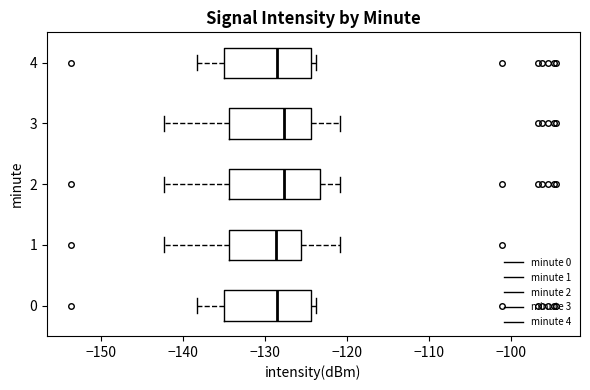

Reading bottom to top, read every box against the x-axis: the position of its median line, the range the box covers, and the ends of its whiskers. The values are not printed on the chart, so give them approximately, as read against the axis.

0: median -129, box -135 to -124, whiskers -138 to -124 (just right of the box's right edge)
1: median -129, box -134 to -126, whiskers -142 to -121
2: median -128, box -134 to -123, whiskers -142 to -121
3: median -128, box -134 to -124, whiskers -142 to -121
4: median -129, box -135 to -124, whiskers -138 to -124 (just right of the box's right edge)